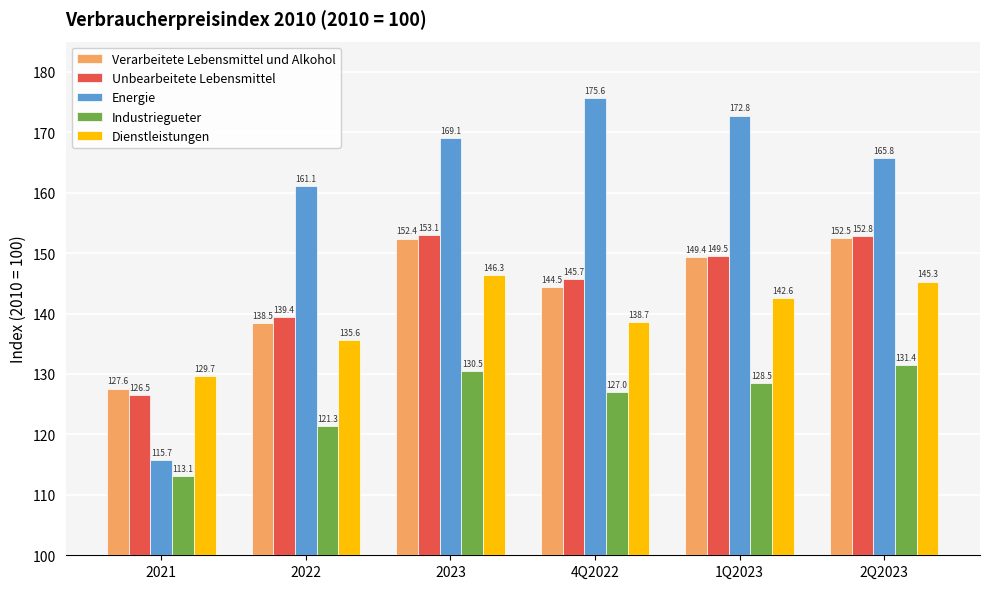

True or false: Energie has a value of 169.0 at 2021.

False